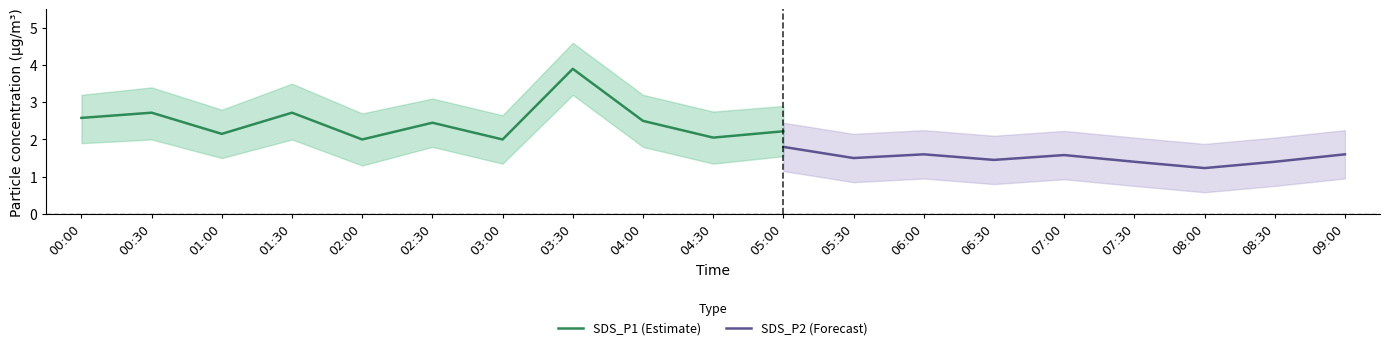

At how many categories does at least one series exceed 1?

19